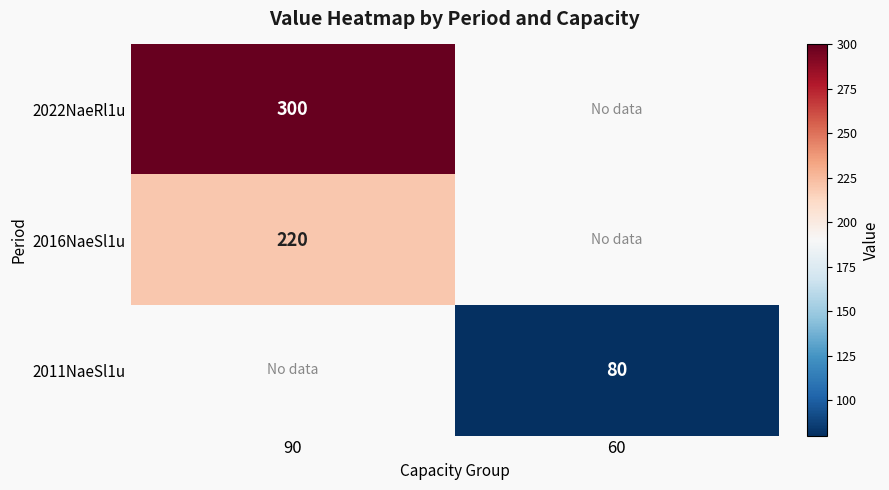

How many data points does each series have?

2